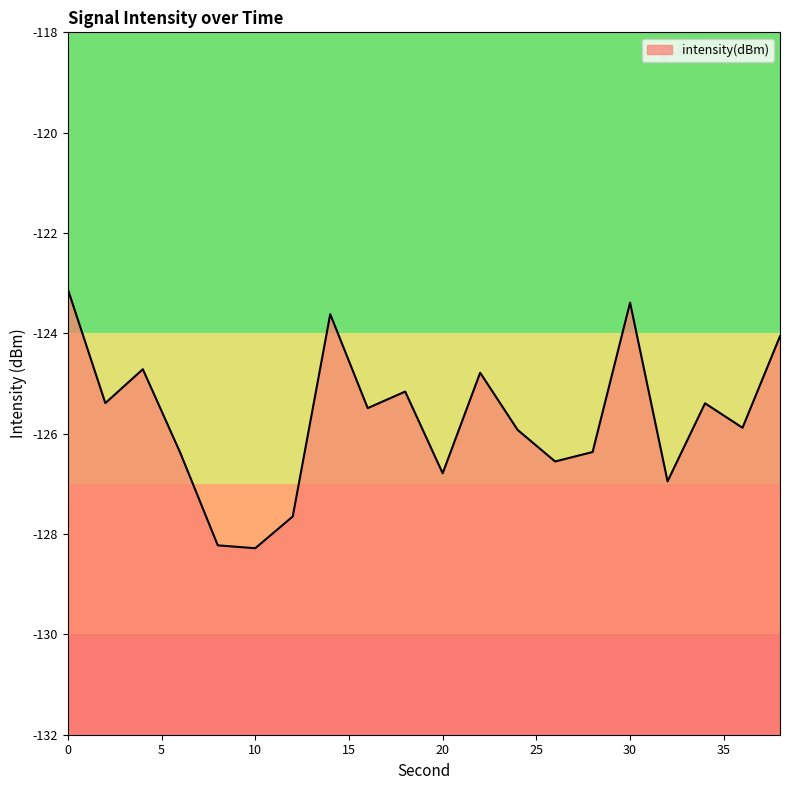

Is it true that the value at 4 is -124.7?

True